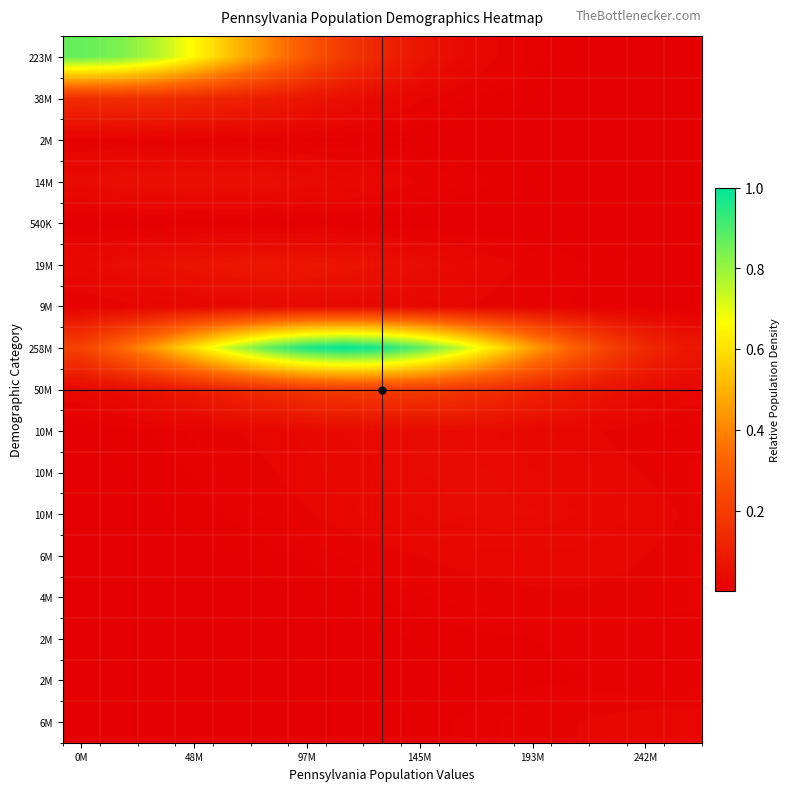

Count the number of data series in this chart.

17